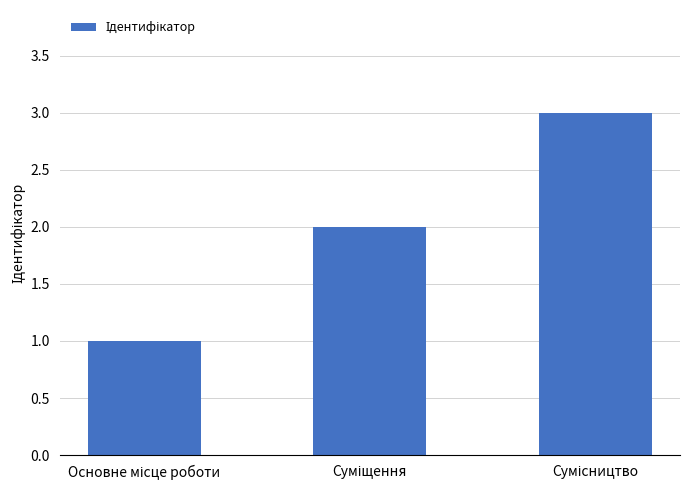

What is the greatest value displayed?

3